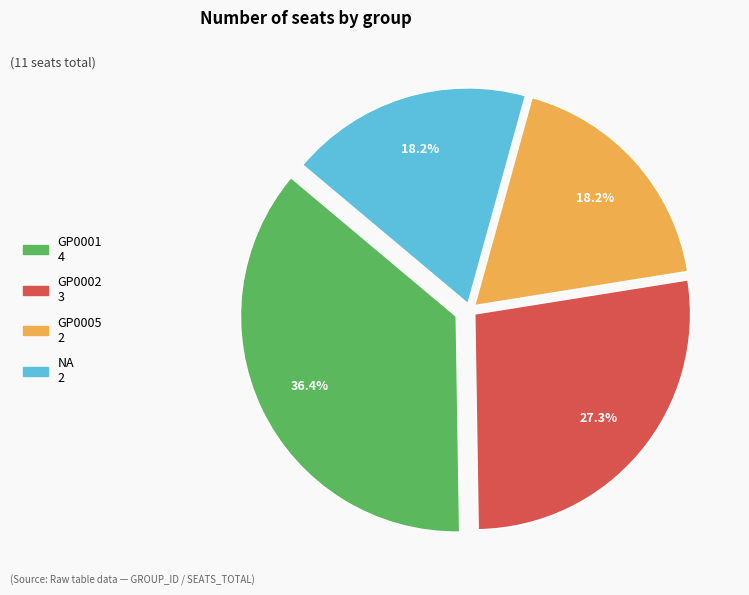

To the nearest percent, what portion does GP0001 represent?

36%